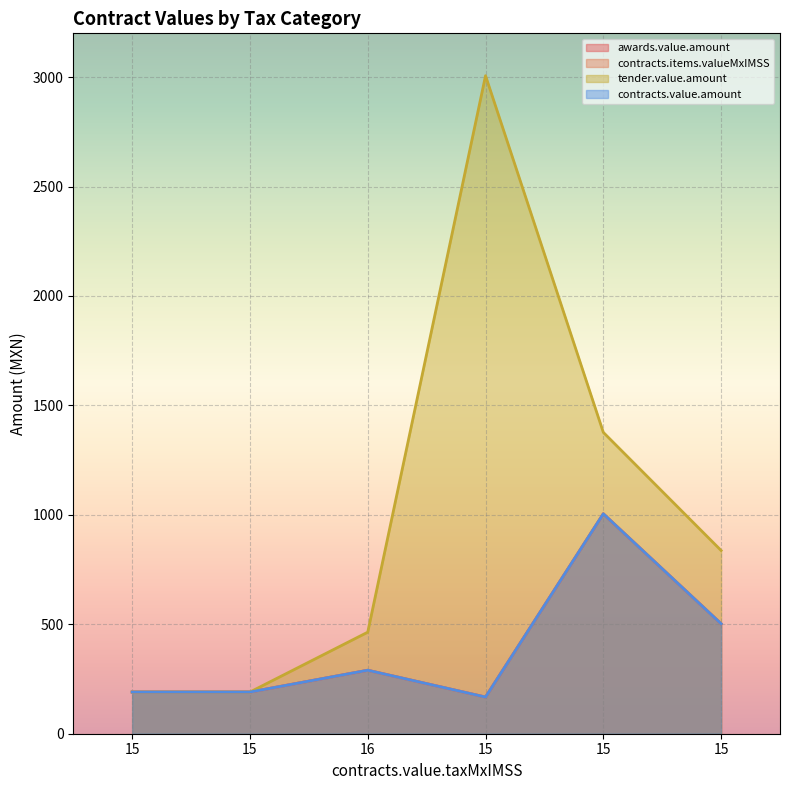

Where is the first local maximum for contracts.value.amount?

16